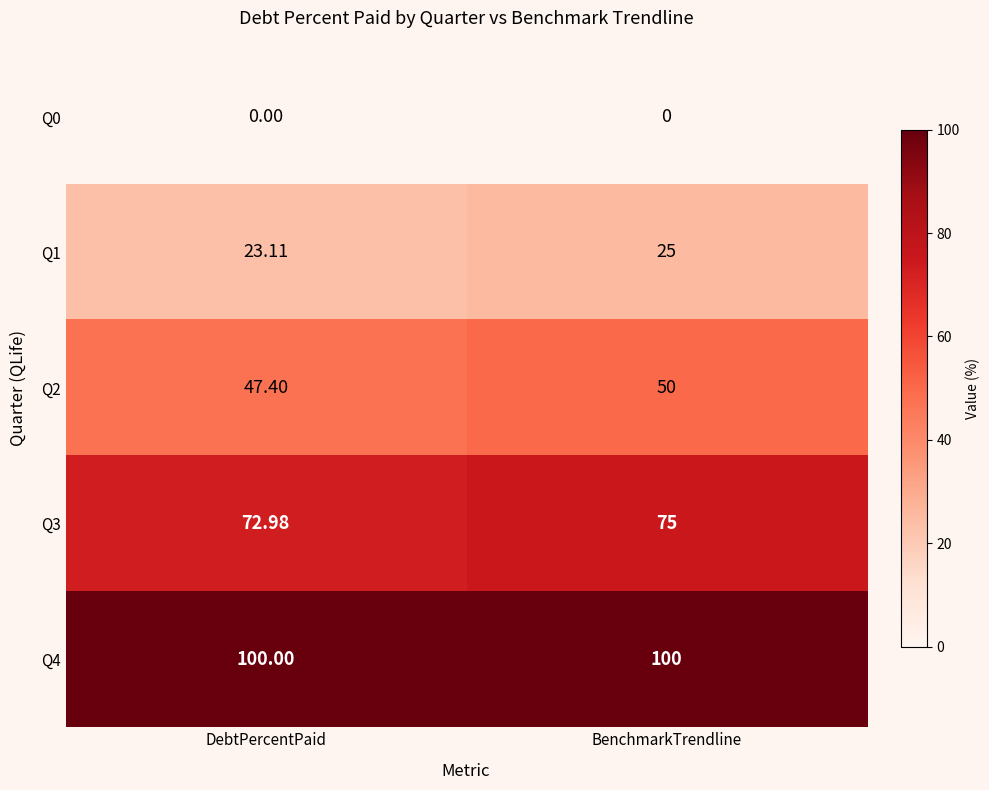

Which series has the widest spread of values?

Q2